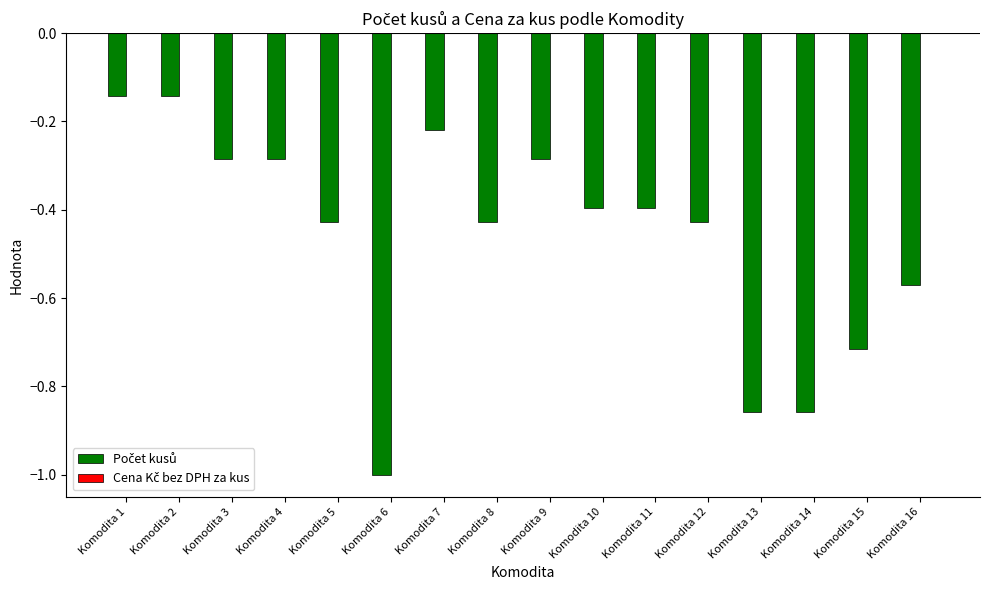

Count the number of categories in the chart.

16